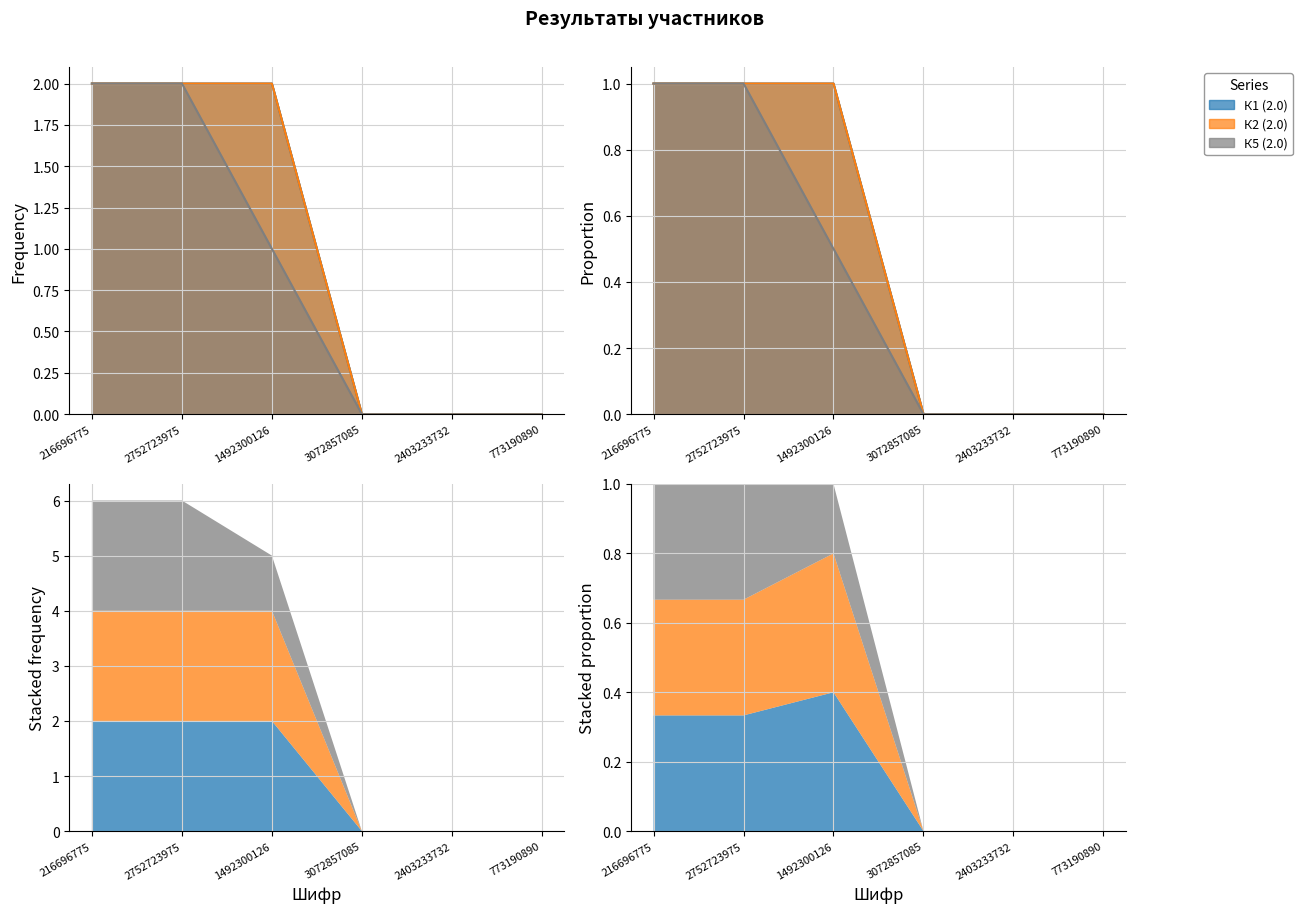

Which category has the highest value in the К1 (2.0) series?

216696775